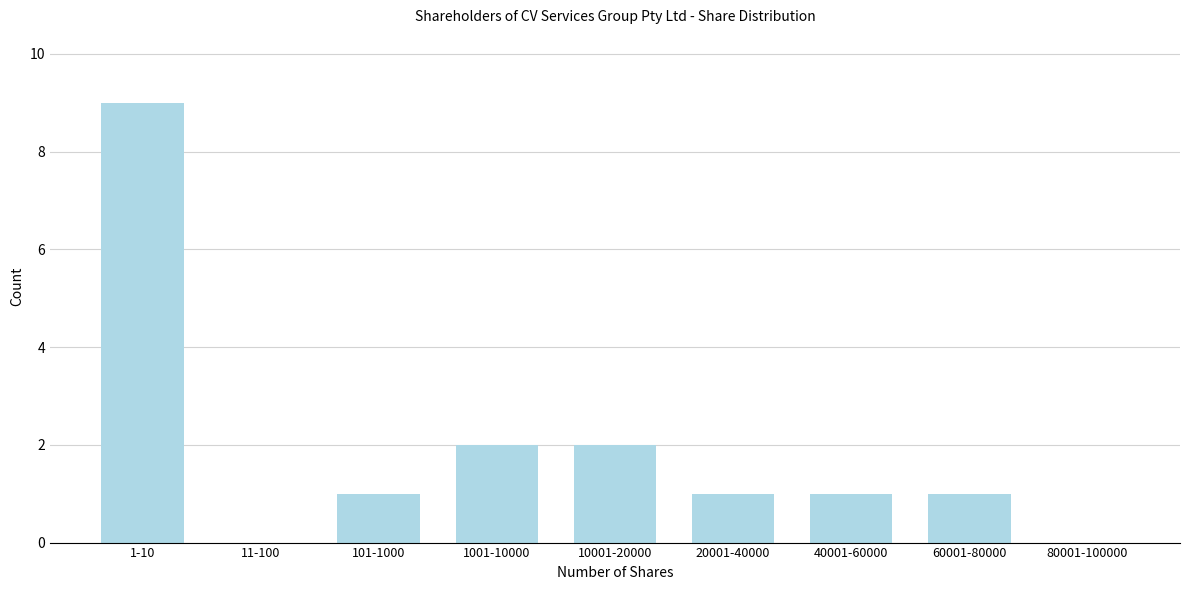

Reading left to right, transcribe all the data shown in this chart.

1-10=9	11-100=0	101-1000=1	1001-10000=2	10001-20000=2	20001-40000=1	40001-60000=1	60001-80000=1	80001-100000=0